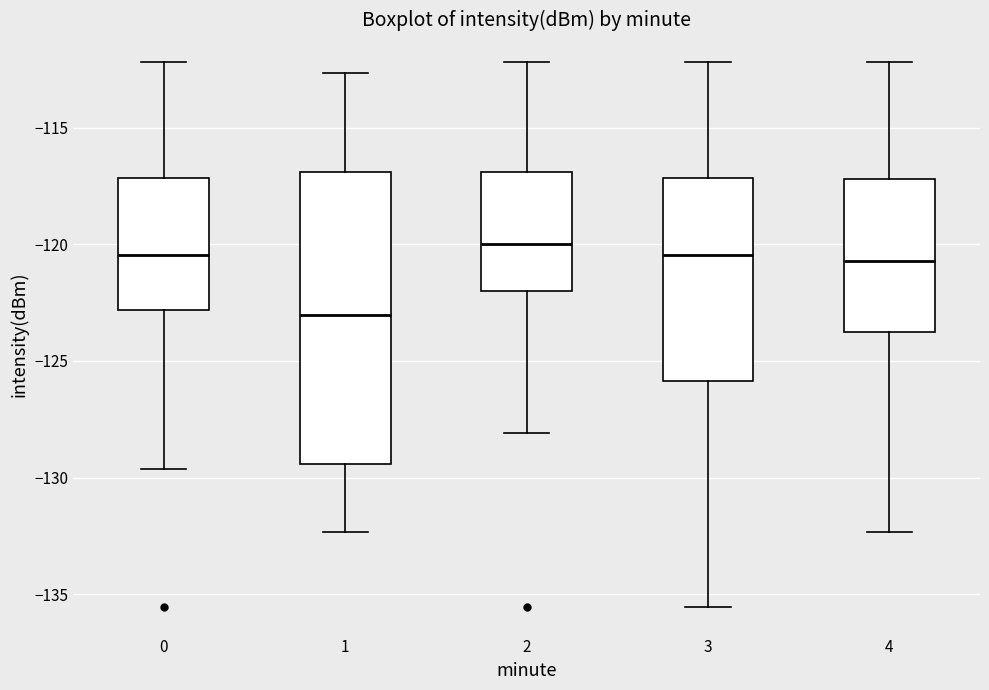

Which box is the tallest, from its lower edge to its upper edge?

1